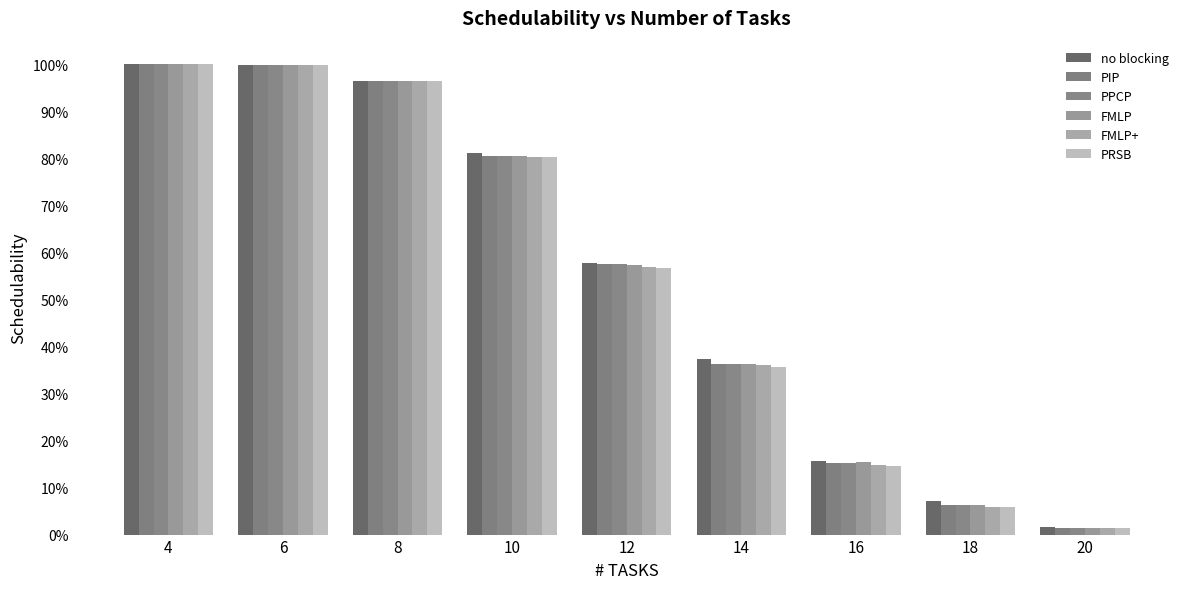

Is it true that PPCP equals 1.2 at 10?

False